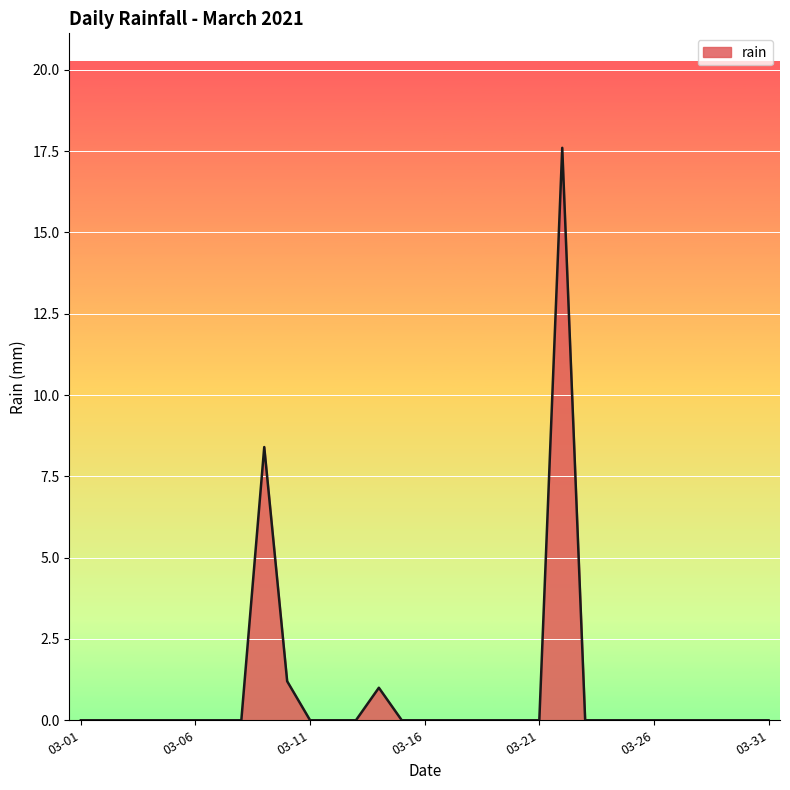

What is the greatest value displayed?

17.6